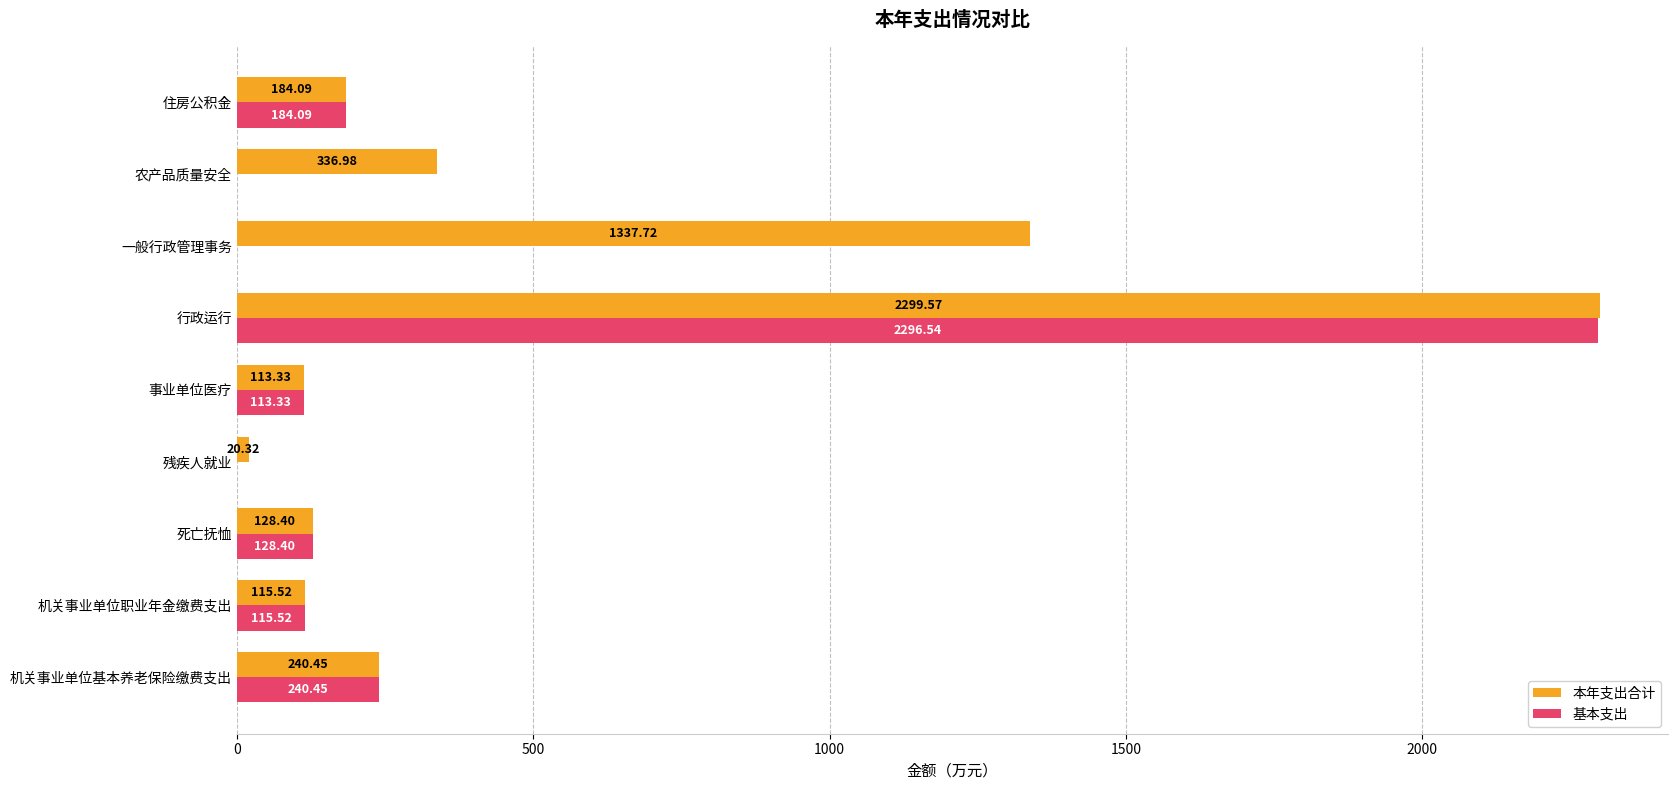

How many data points does each series have?

9